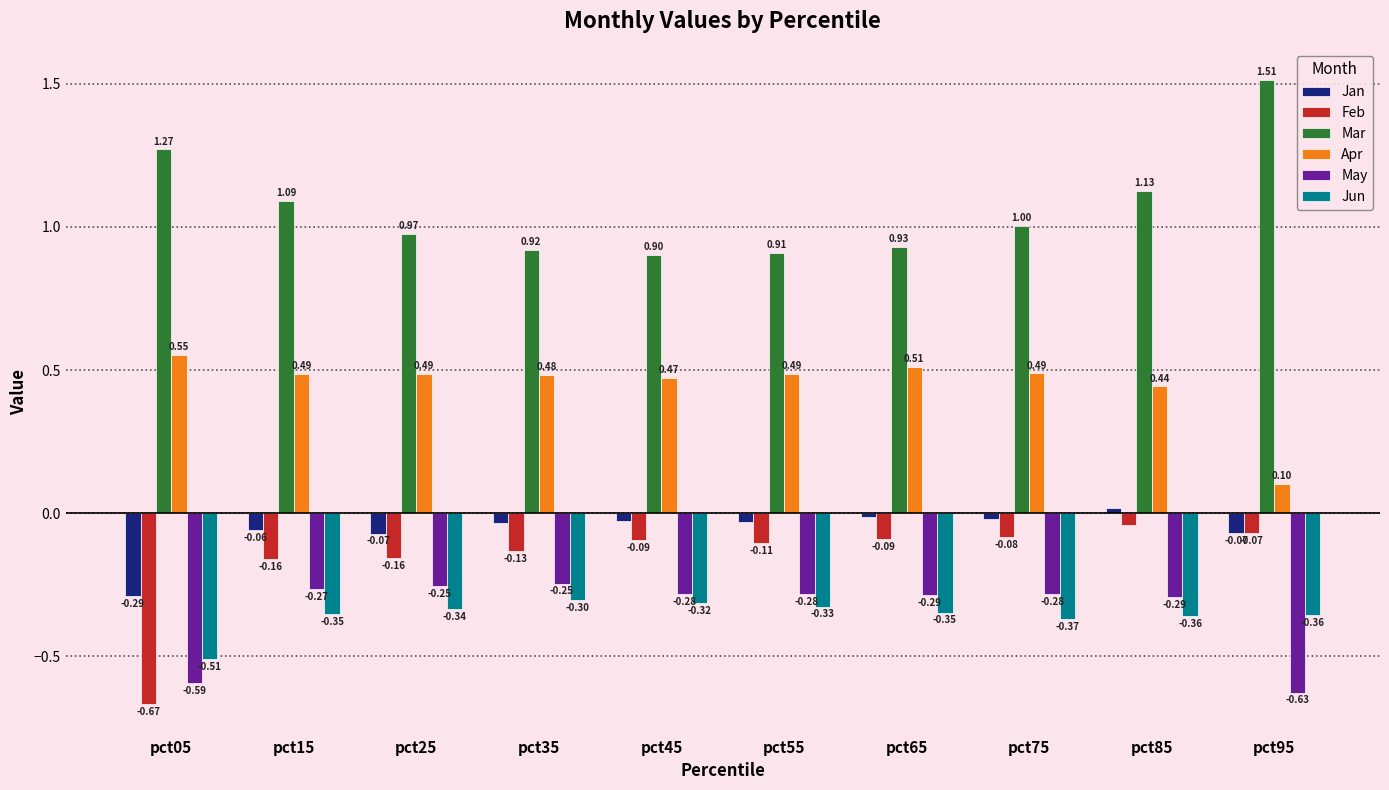

Which series has the largest range (max minus min)?

Feb